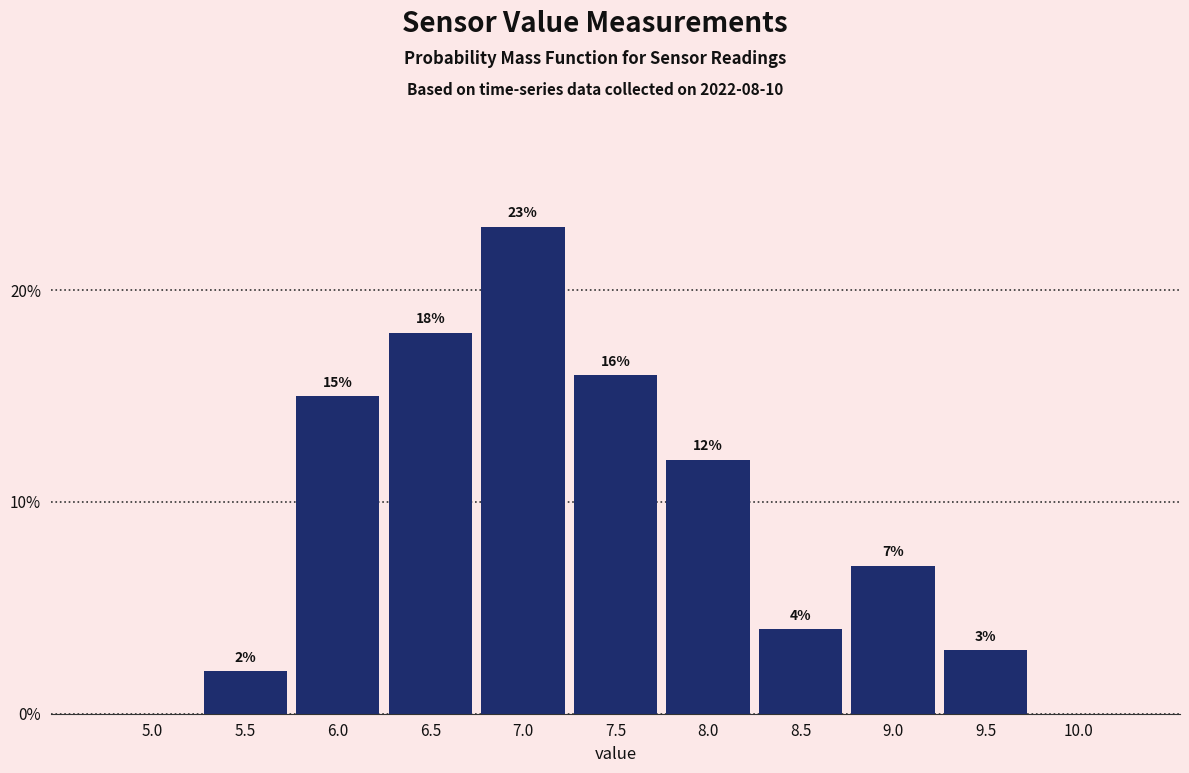

Reading right to left, extract all data points from this chart.

10.0=0.0	9.5=3.0	9.0=7.0	8.5=4.0	8.0=12.0	7.5=16.0	7.0=23.0	6.5=18.0	6.0=15.0	5.5=2.0	5.0=0.0